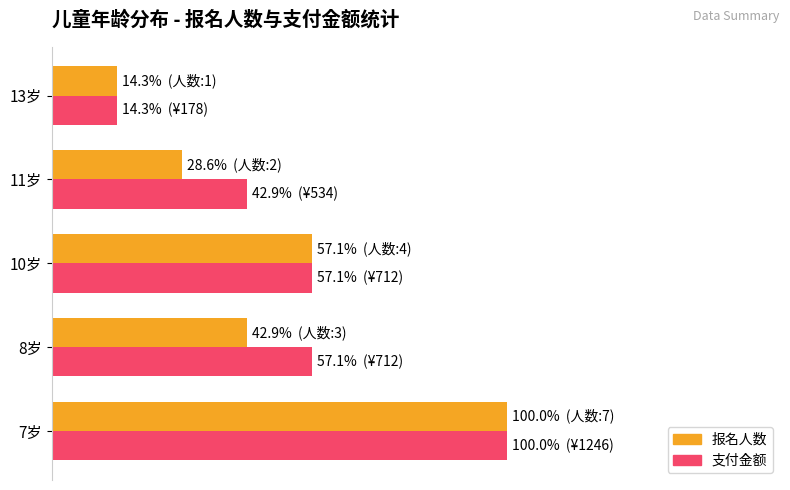

Where is 报名人数 nearest to the value 57?

10岁